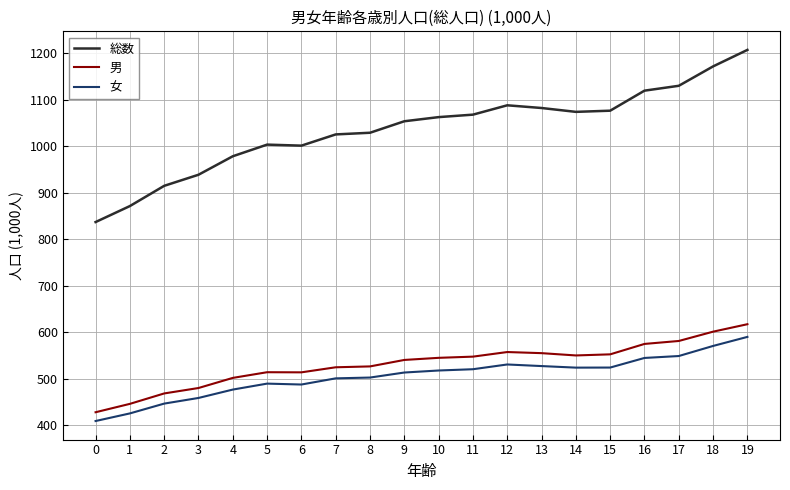

The value of 総数 at 17 is 238.6. True or false?

False